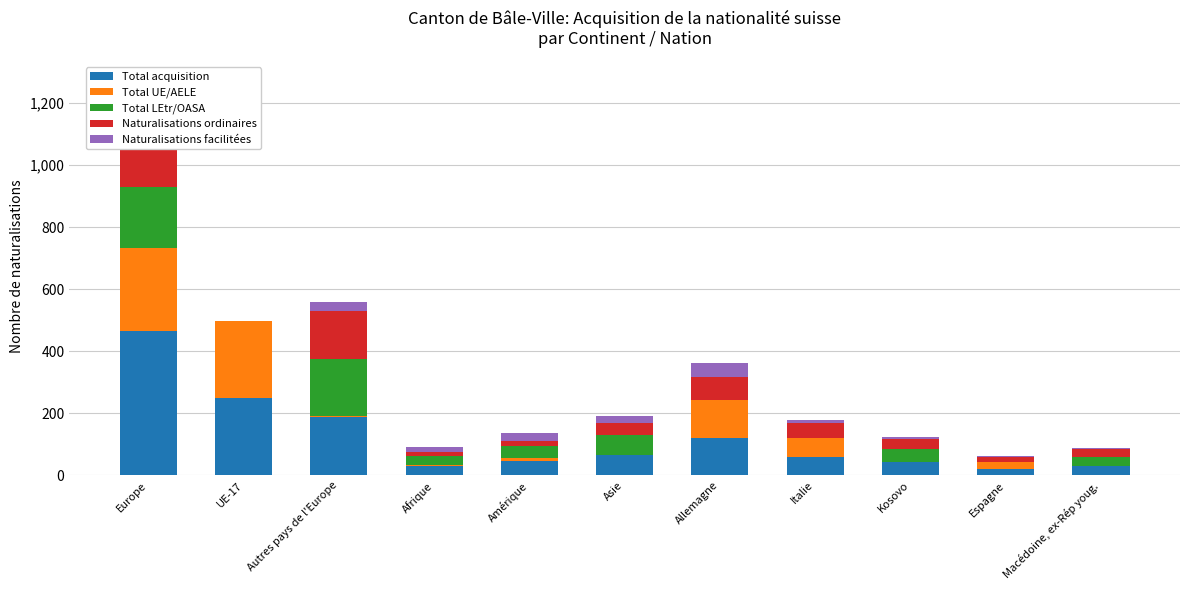

Does the chart contain any negative values?

No